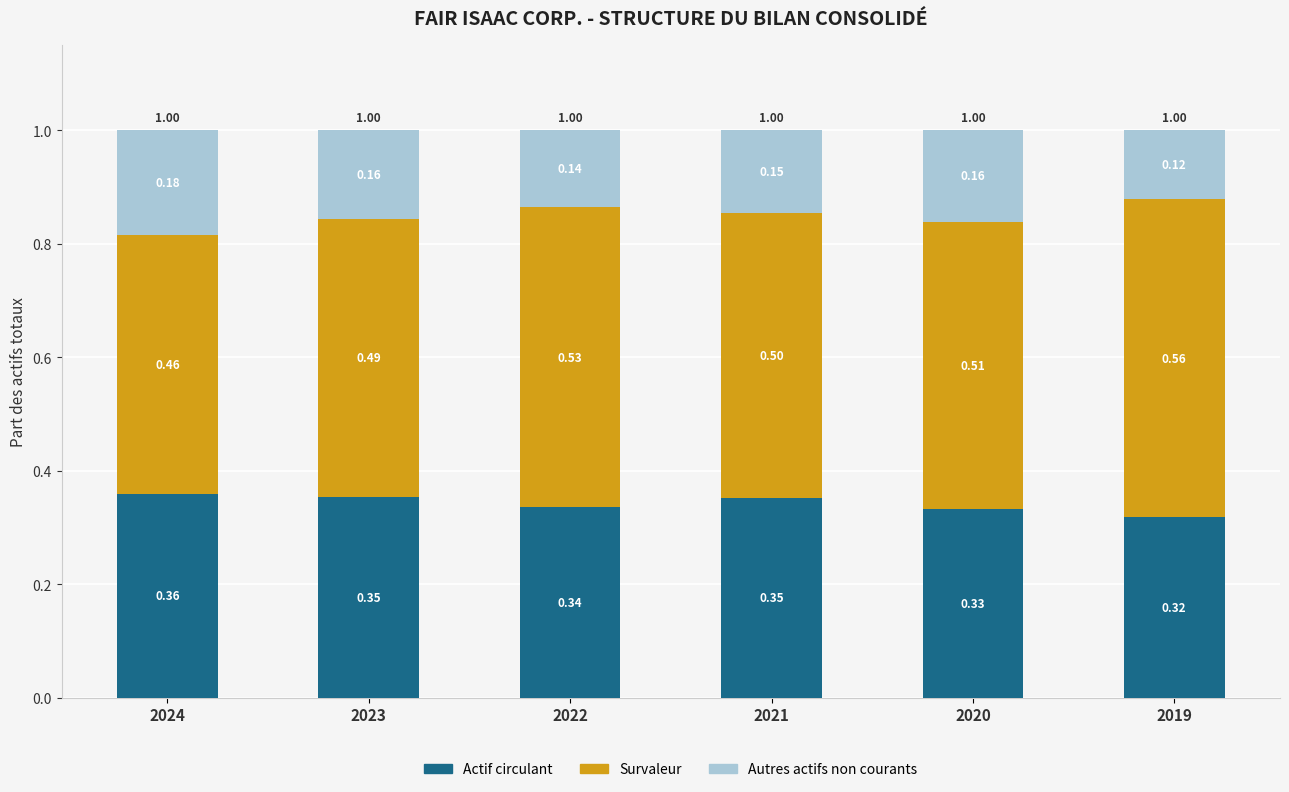

Are the bars horizontal?

No